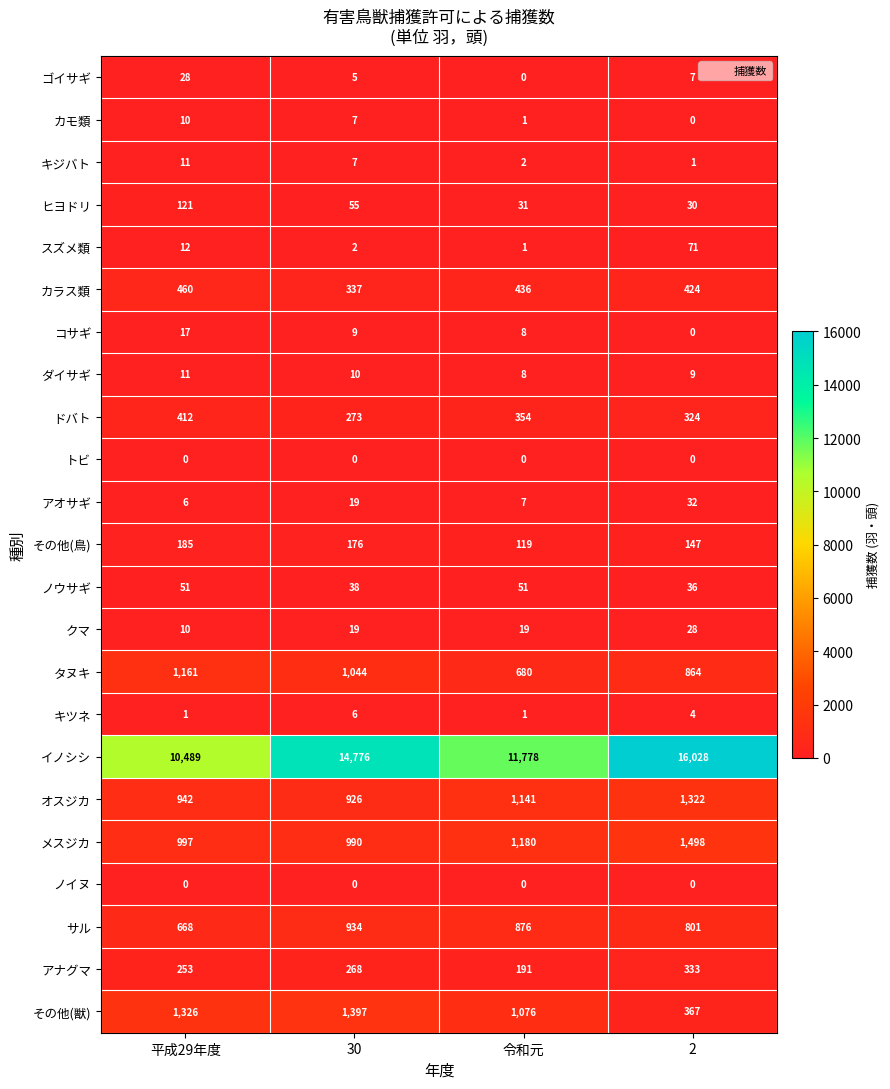

Which series has the largest range (max minus min)?

イノシシ